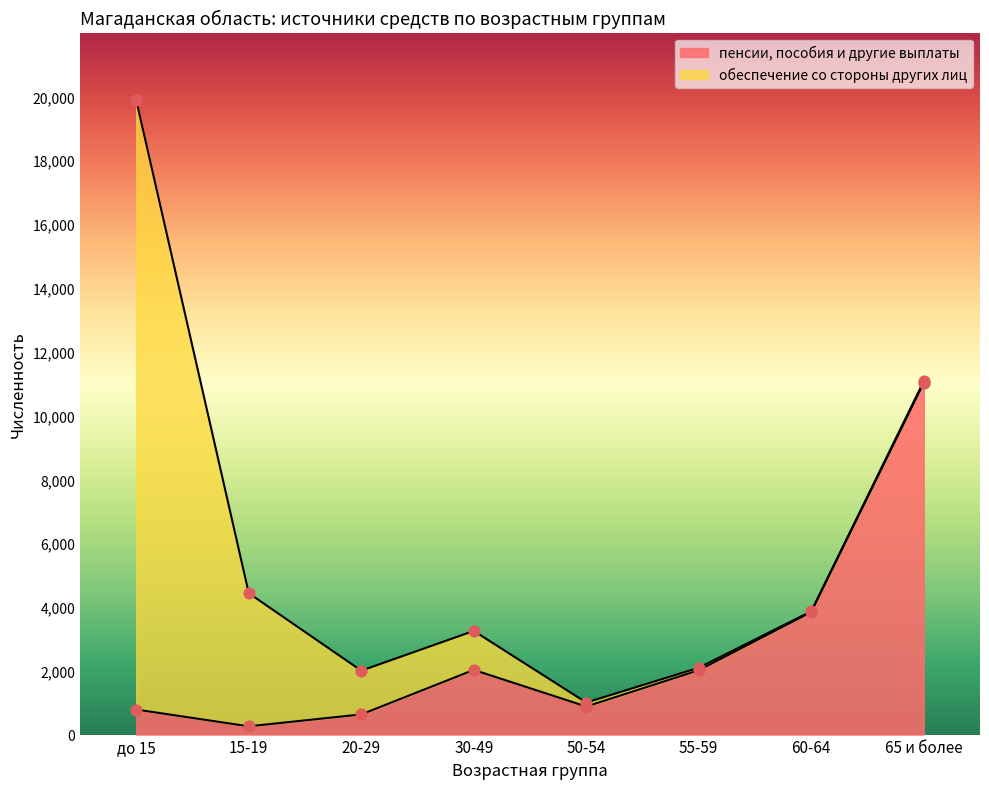

What is the change in value from до 15 to 15-19?

-525